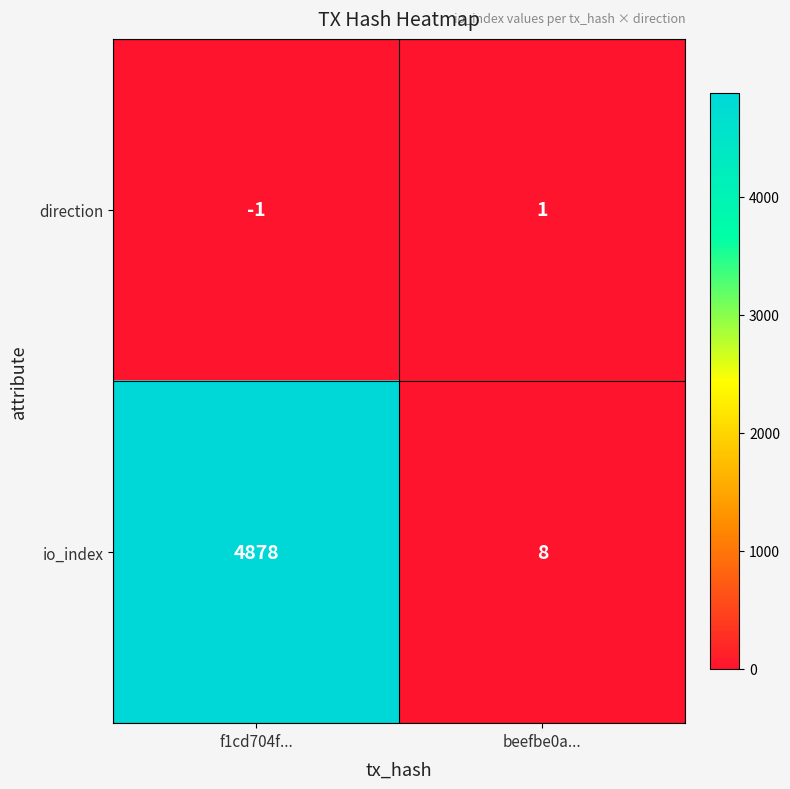

What is the total value across all series at beefbe0a...?

9